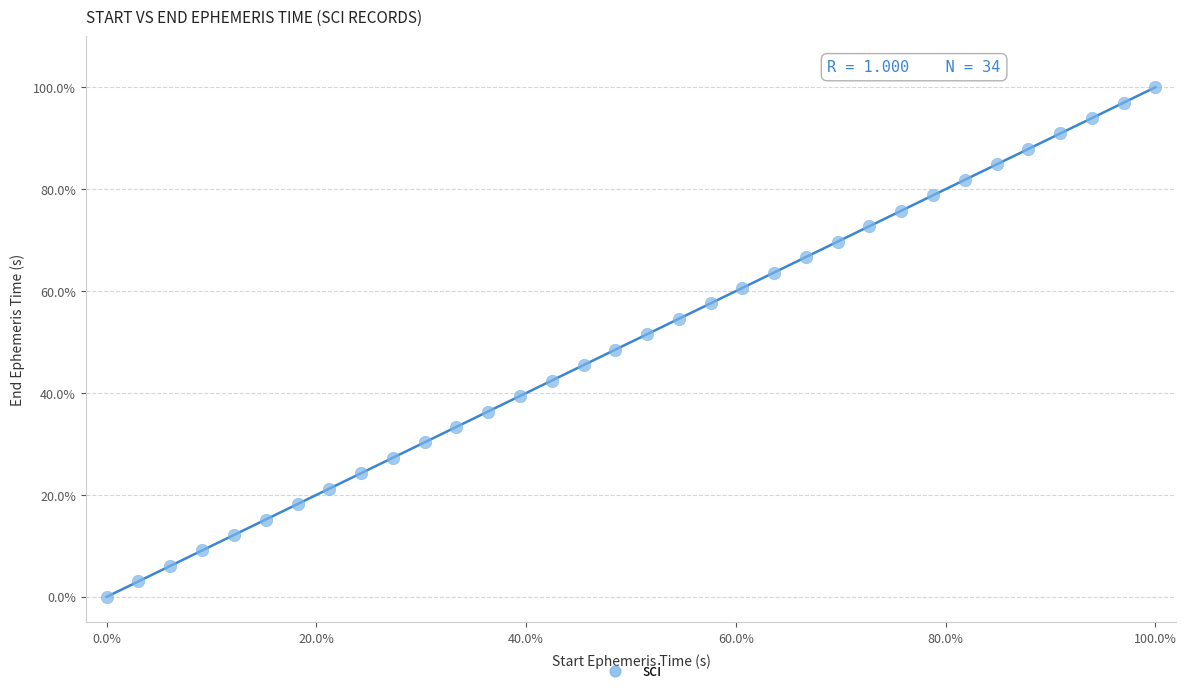

What is the range of X values (max minus min)?

100.0